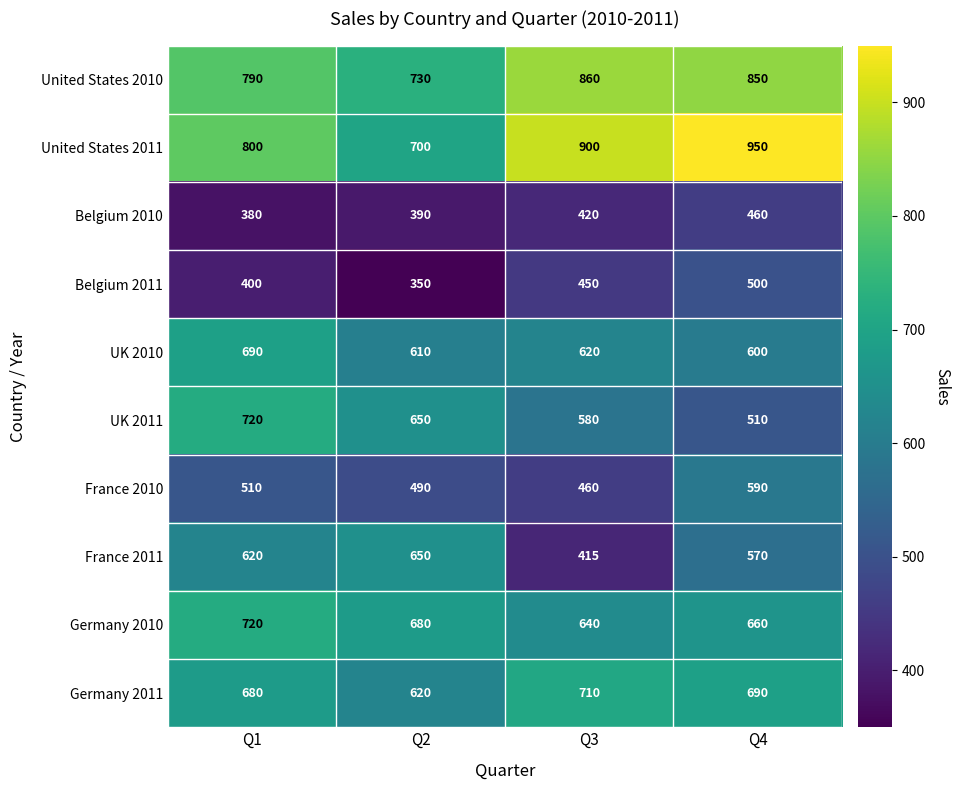

The value of UK 2011 at Q1 is 720. True or false?

True